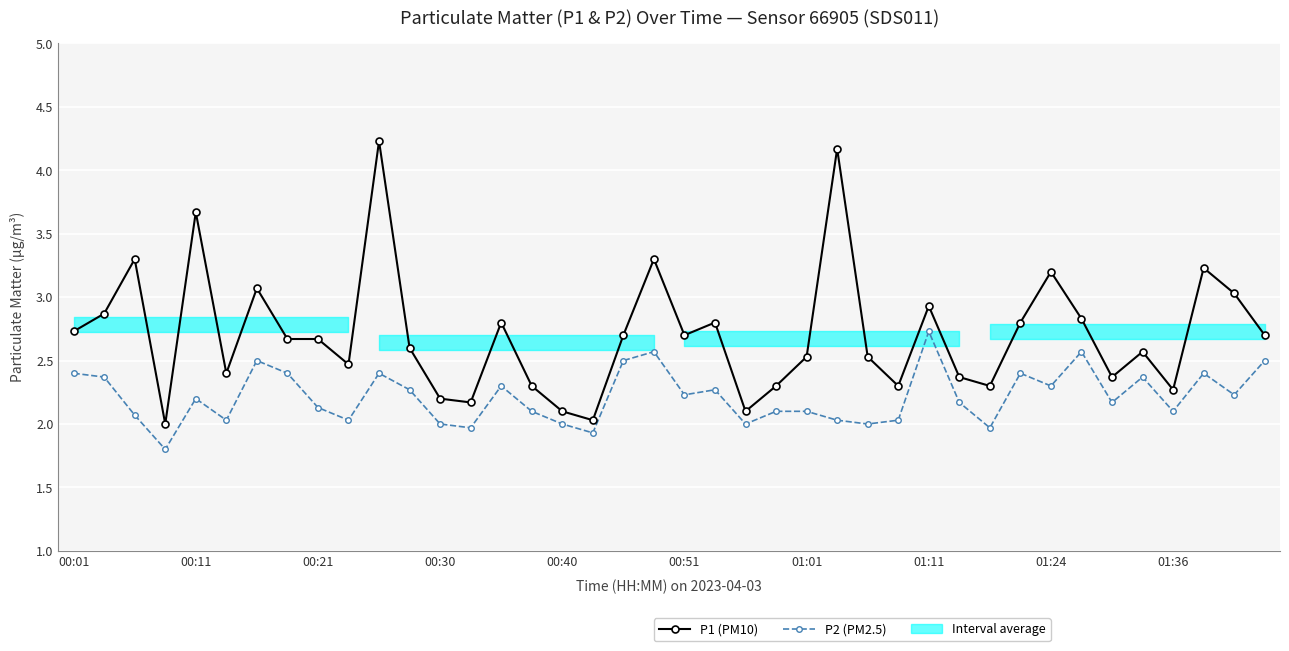

How many interior local valleys does the P2 (PM2.5) series have?

13